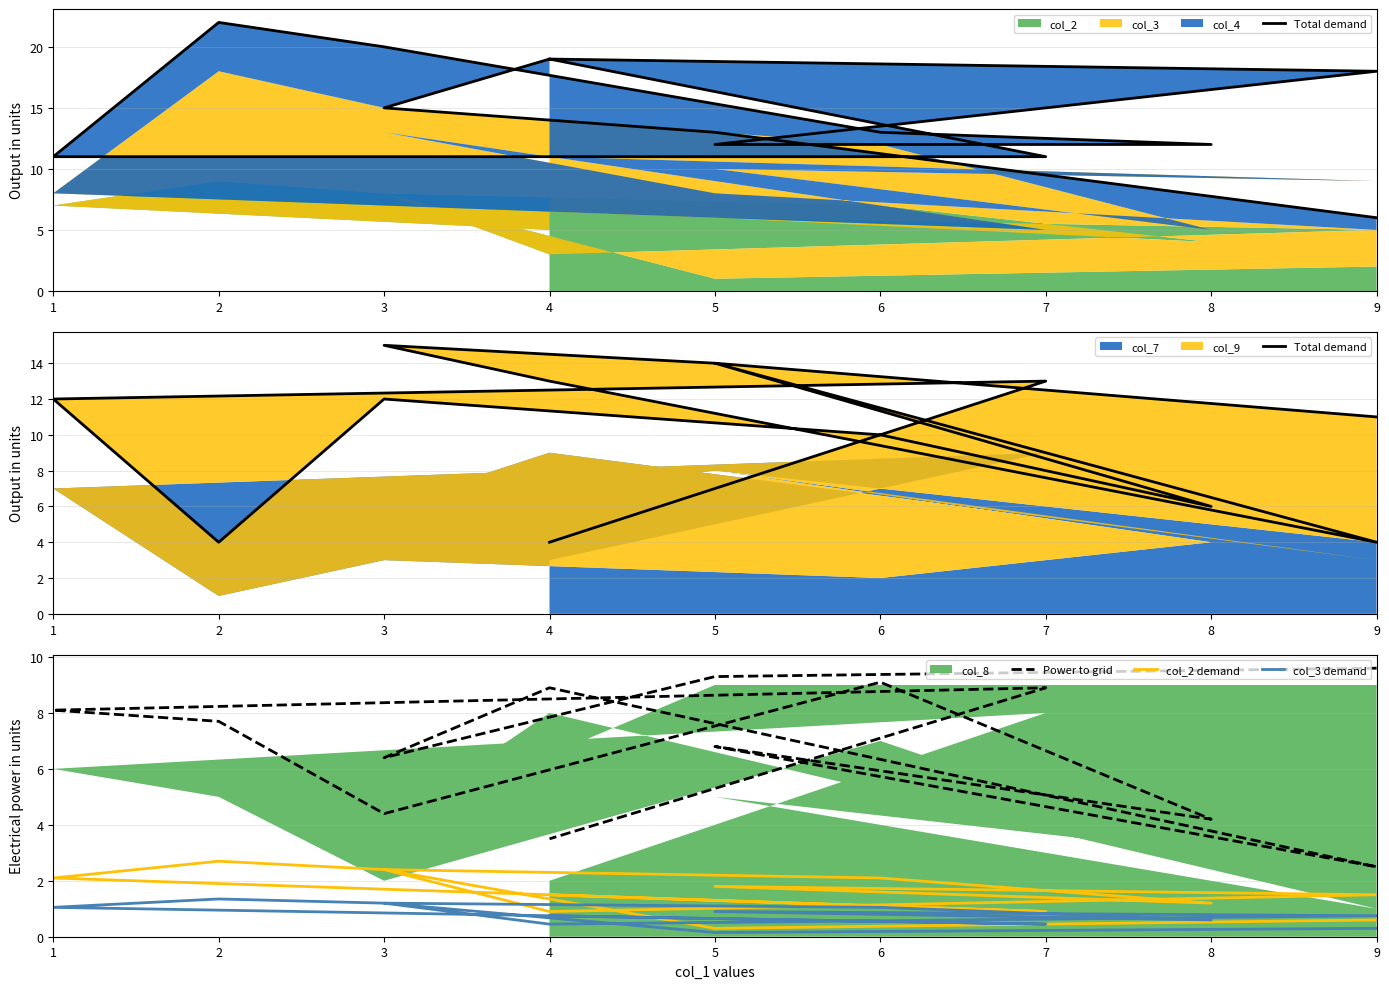

What is the total value across all series at 8?

12.0